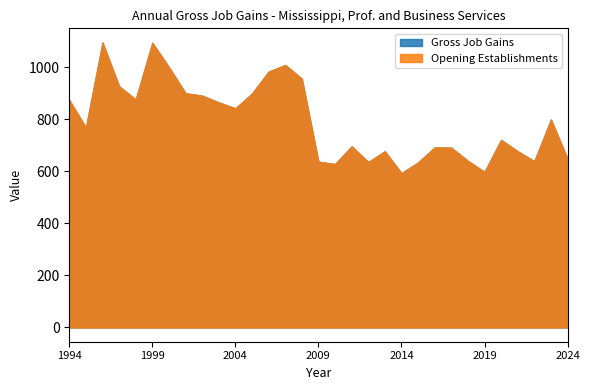

Does the chart display data point markers on the line(s)?

No